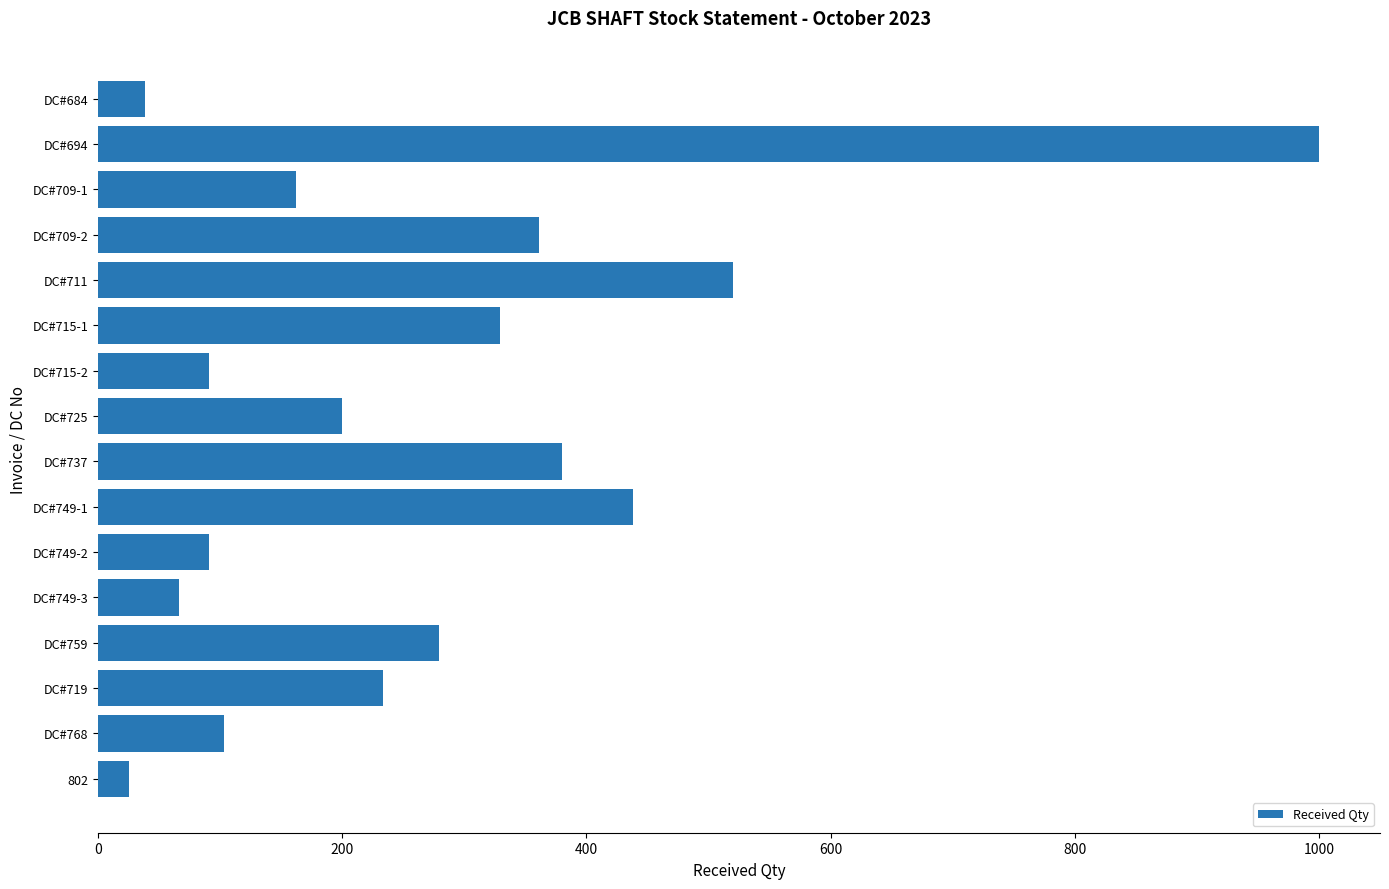

The value at DC#709-2 is 361. True or false?

True